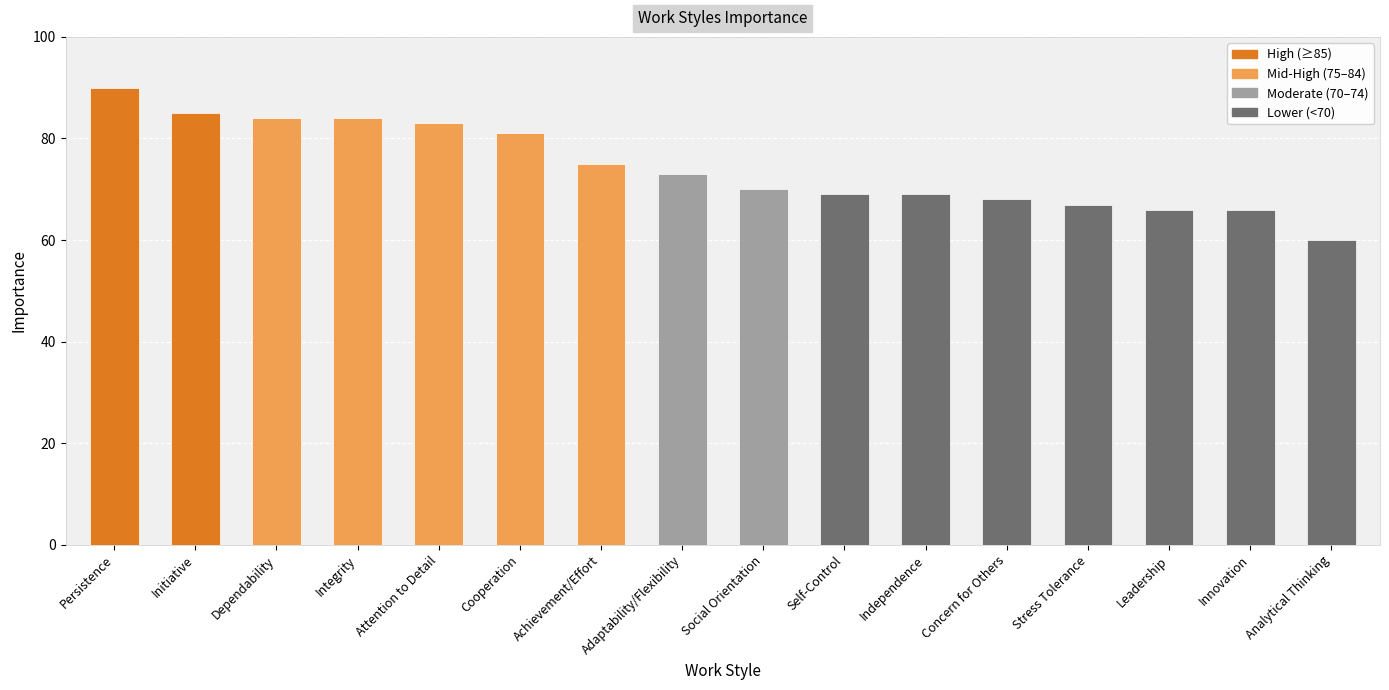

What is the value of the 10th bar from the left?

69